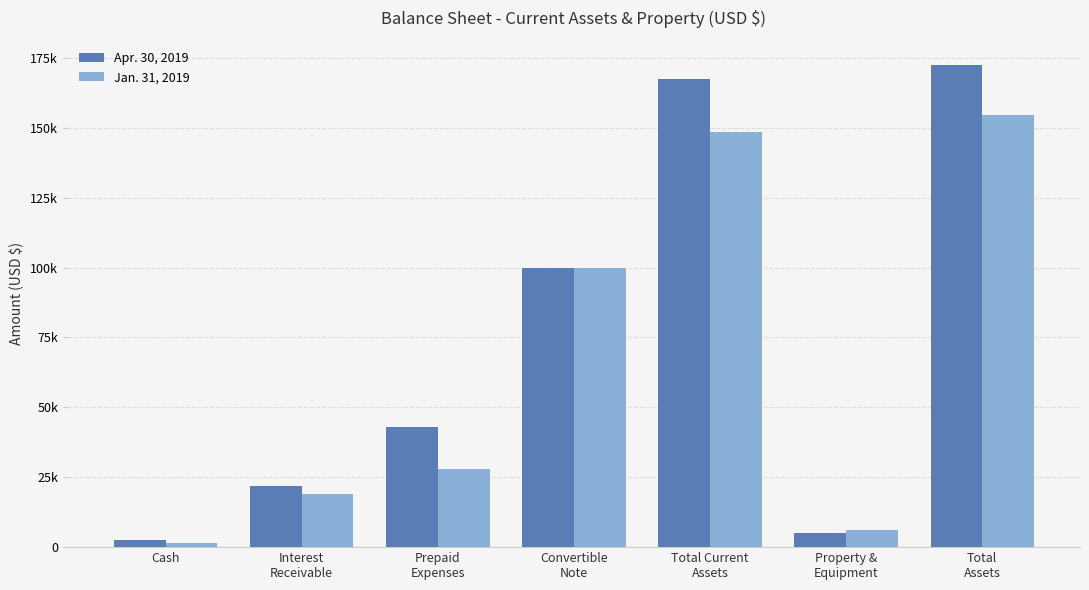

What is the label of the 7th bar from the right?

Cash